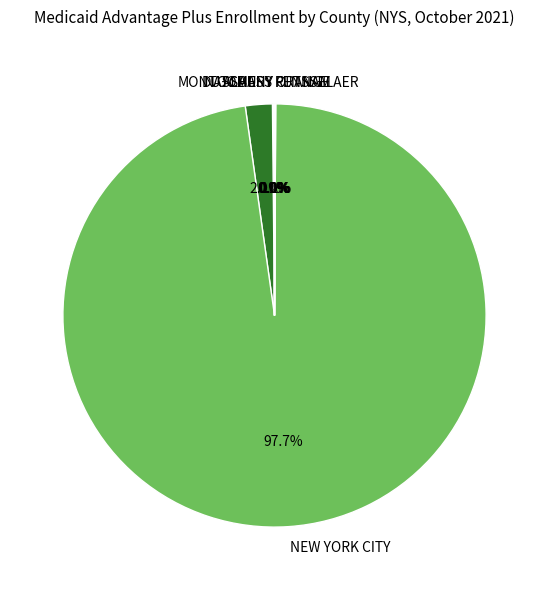

Which has a higher value, NEW YORK CITY or NASSAU?

NEW YORK CITY